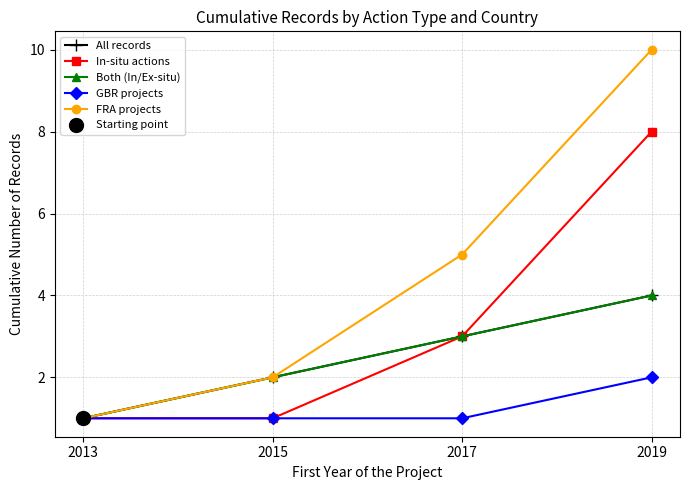

How many values in the All records series exceed 3?

1